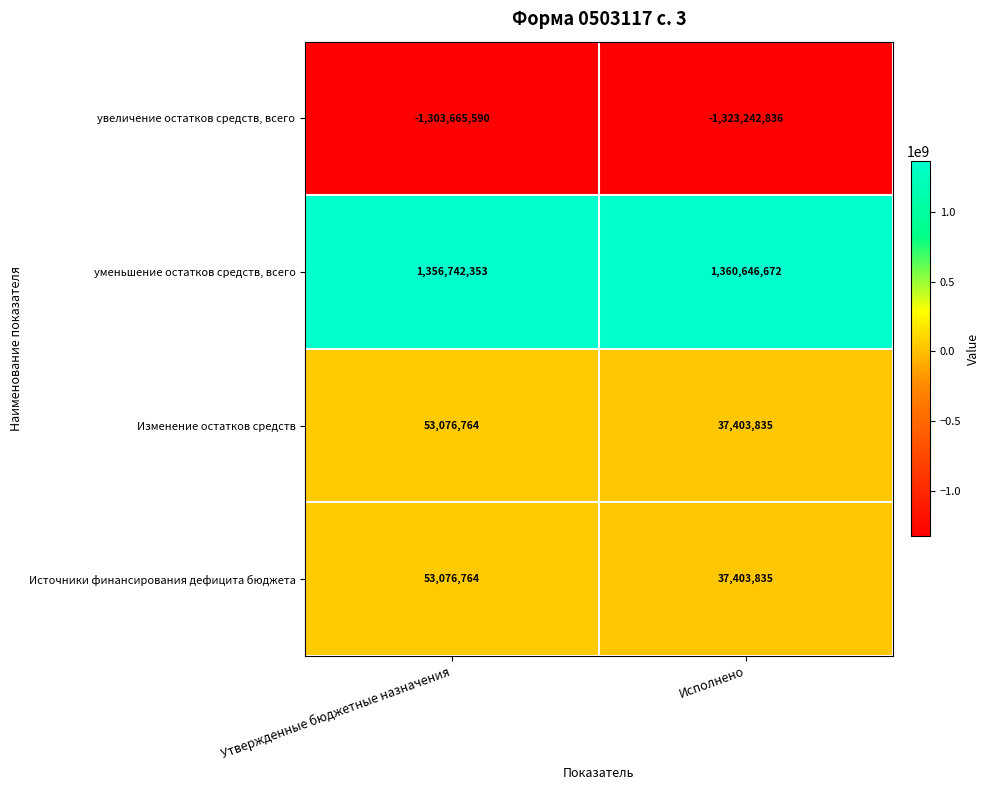

Which series changed the most between Утвержденные бюджетные назначения and Исполнено?

увеличение остатков средств, всего